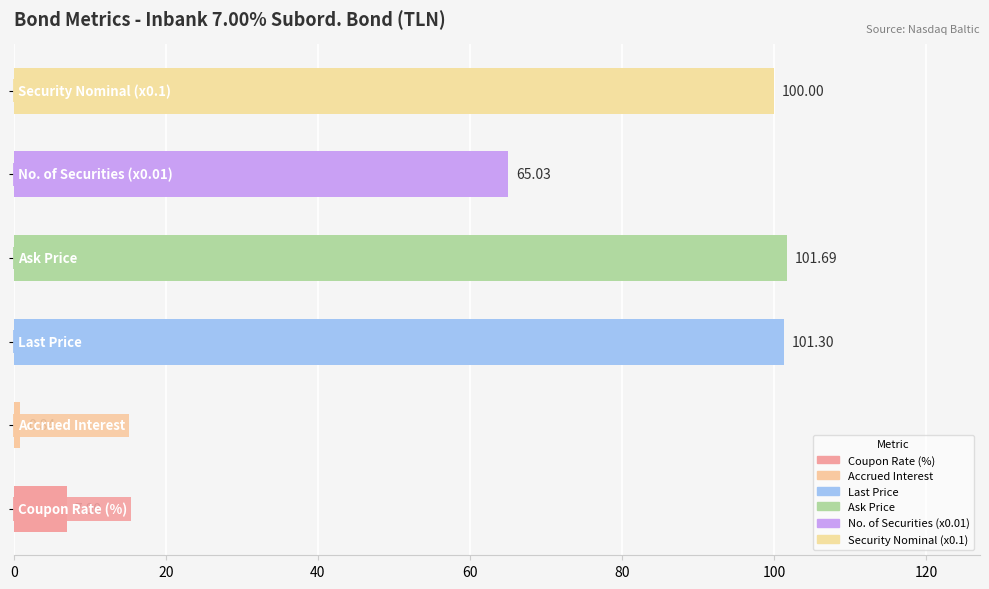

What is the difference between the maximum and second lowest values?

94.7